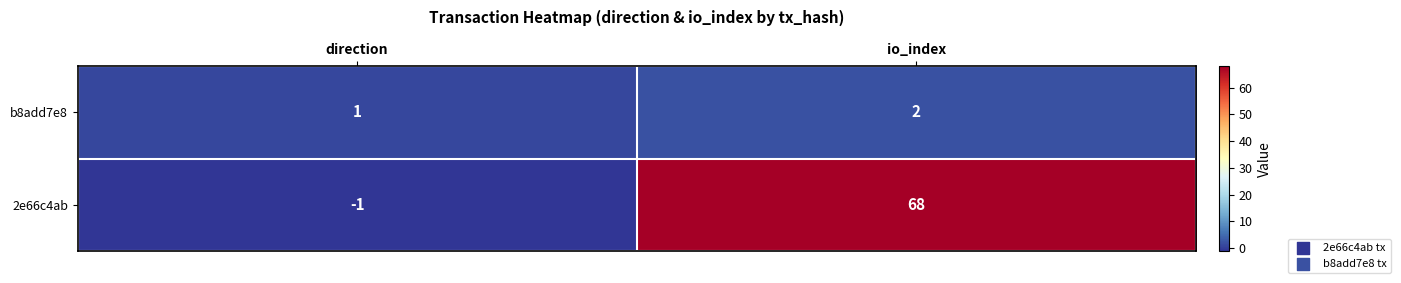

Rank the series at direction from highest to lowest value.

b8add7e8, 2e66c4ab